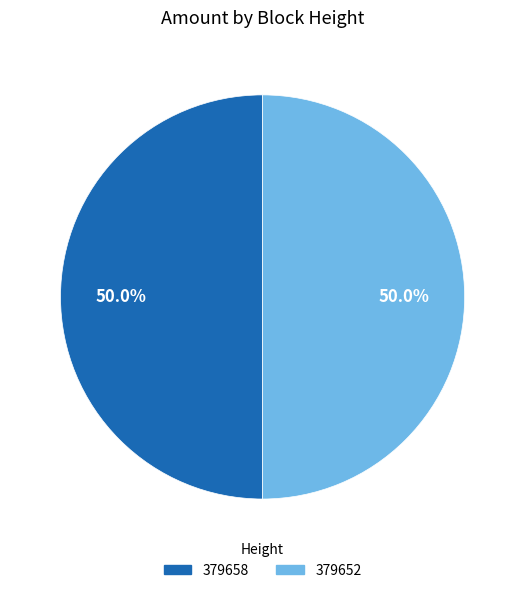

Approximately how many times larger is the value at 379652 compared to 379658?

1.0